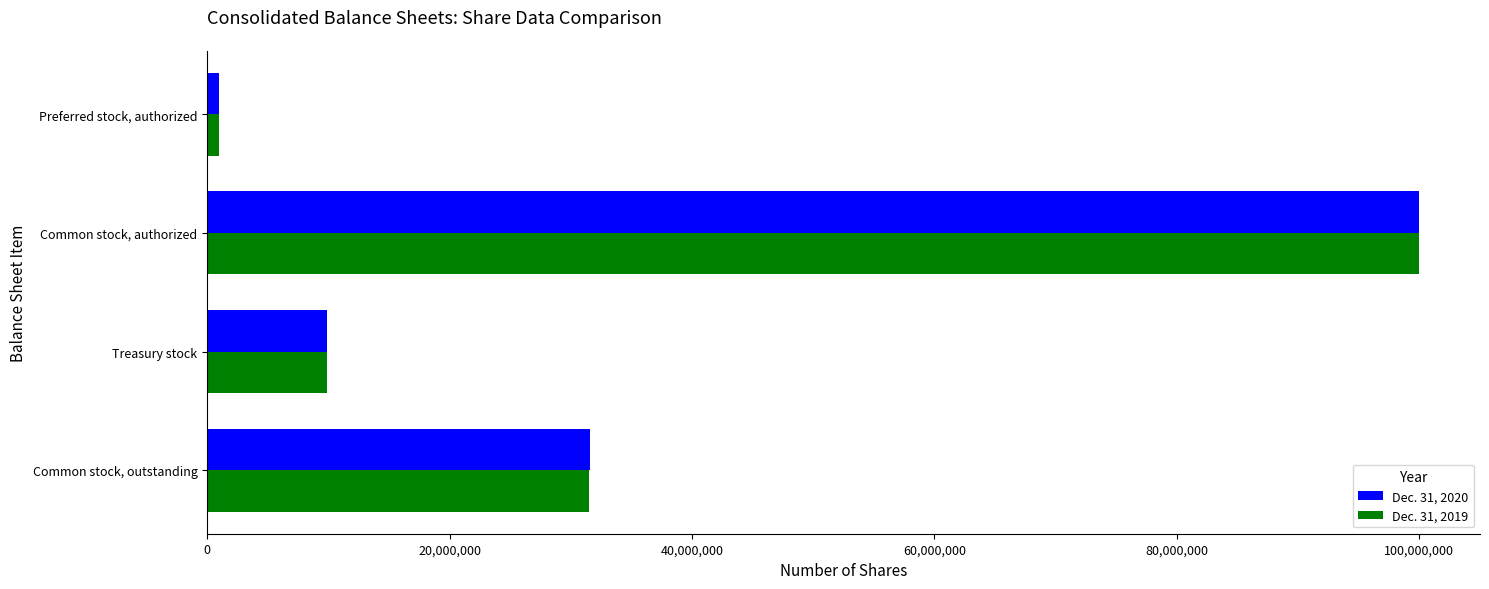

At which category is the sum across all series the highest?

Common stock, authorized